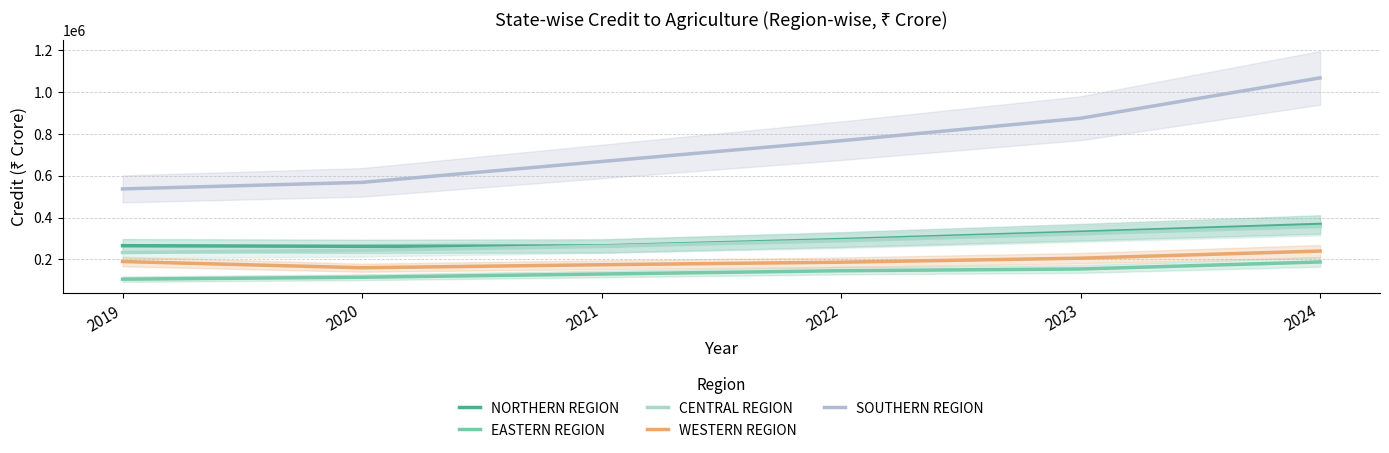

What is the lowest value of the EASTERN REGION series?

106021